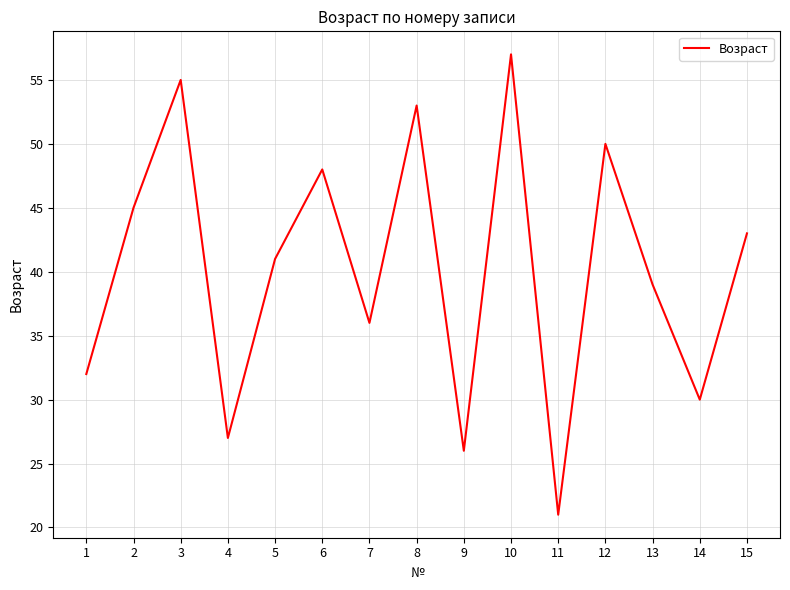

Approximately how many times larger is the value at 12 compared to 6?

1.0